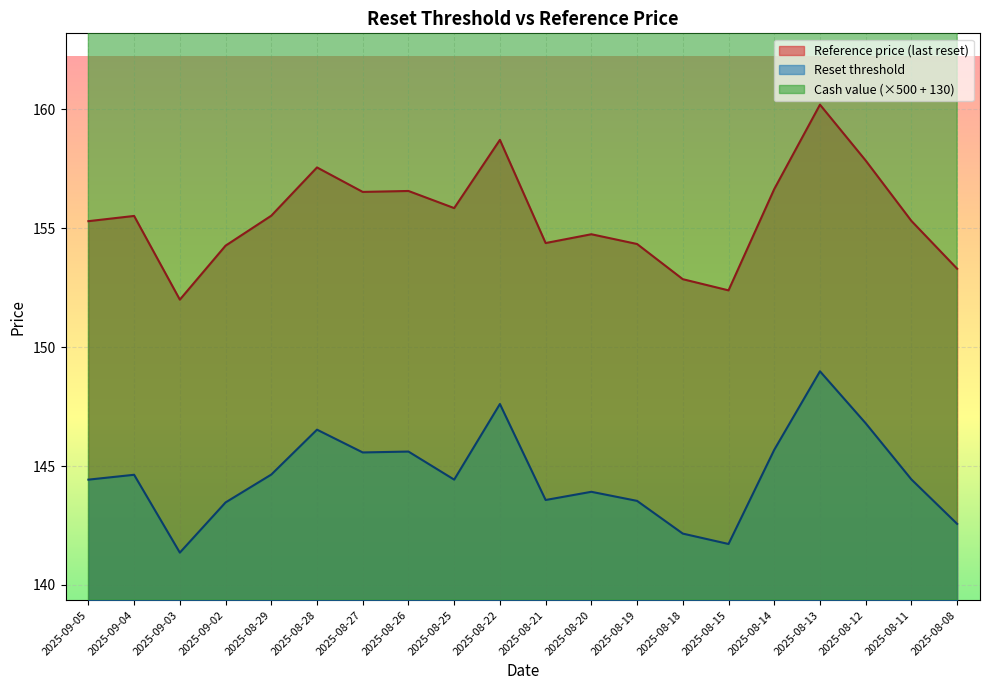

Which series changed the most between 2025-08-29 and 2025-08-18?

Cash value